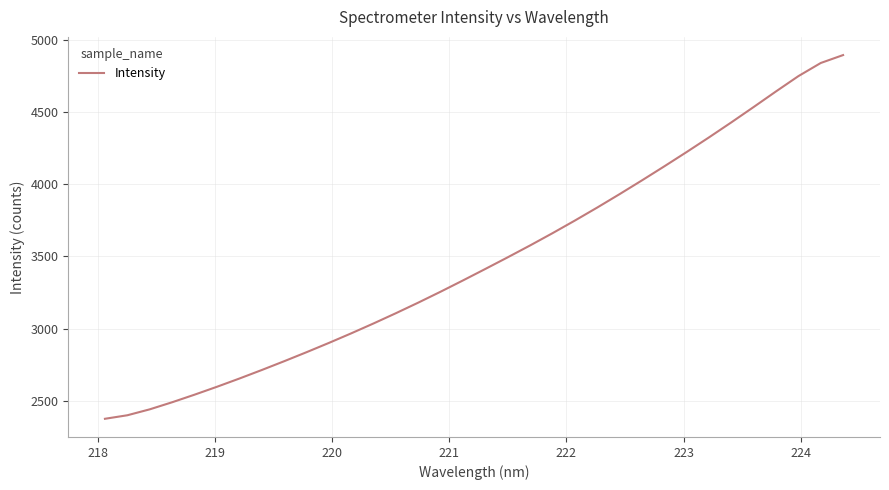

What is the greatest value displayed?

4893.9